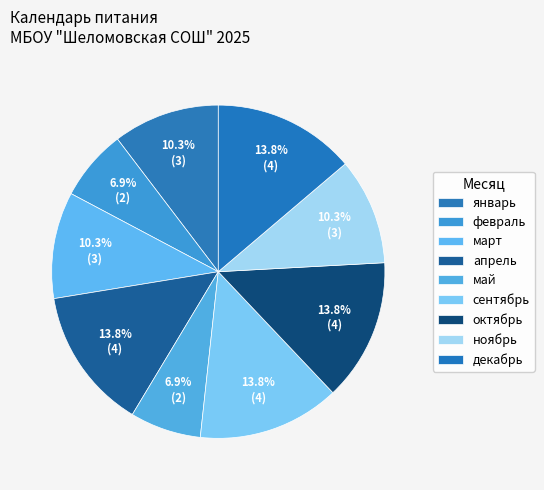

Does сентябрь account for over 50% of the chart?

No